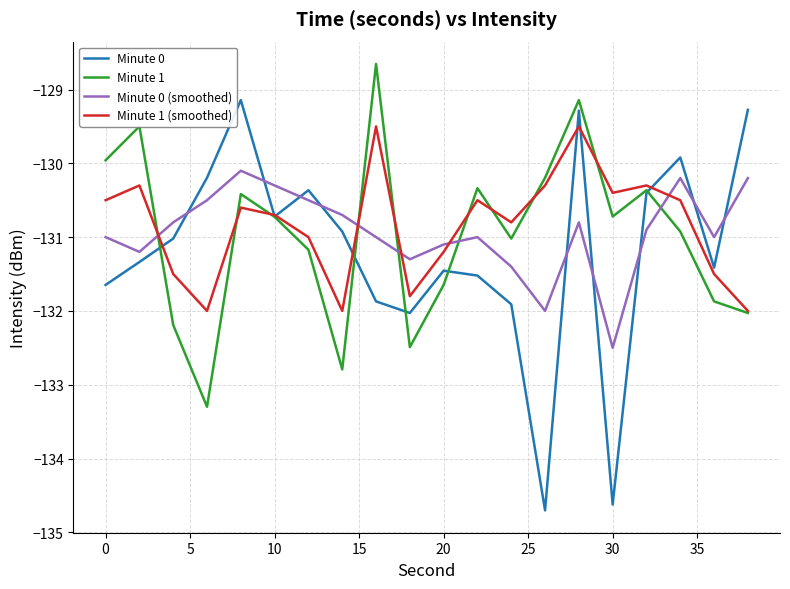

What is the smallest value displayed?

-134.7